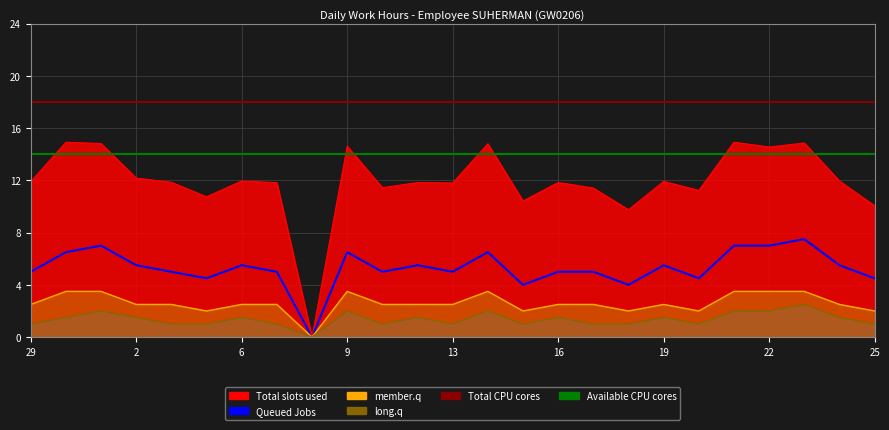

How many values in long.q are above zero?

24